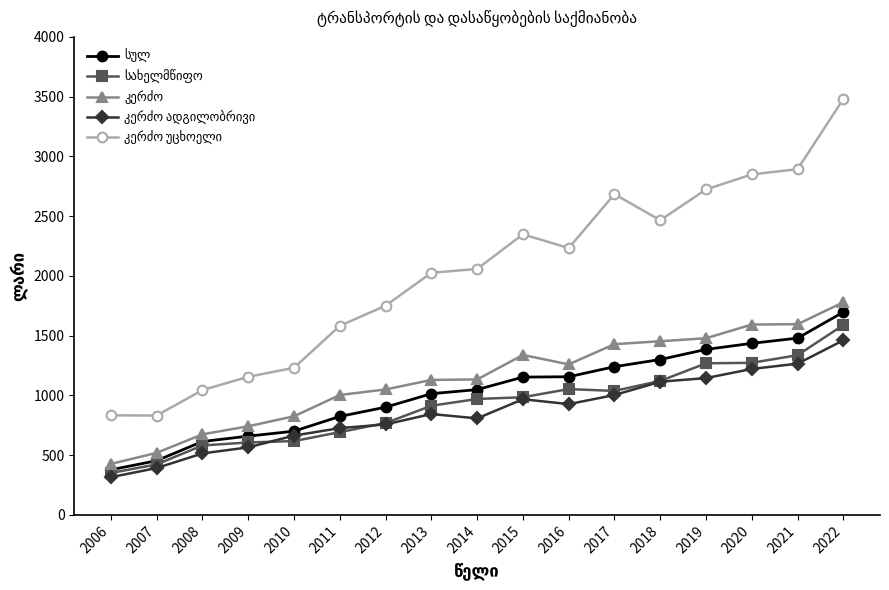

At which category is the sum across all series the highest?

2022